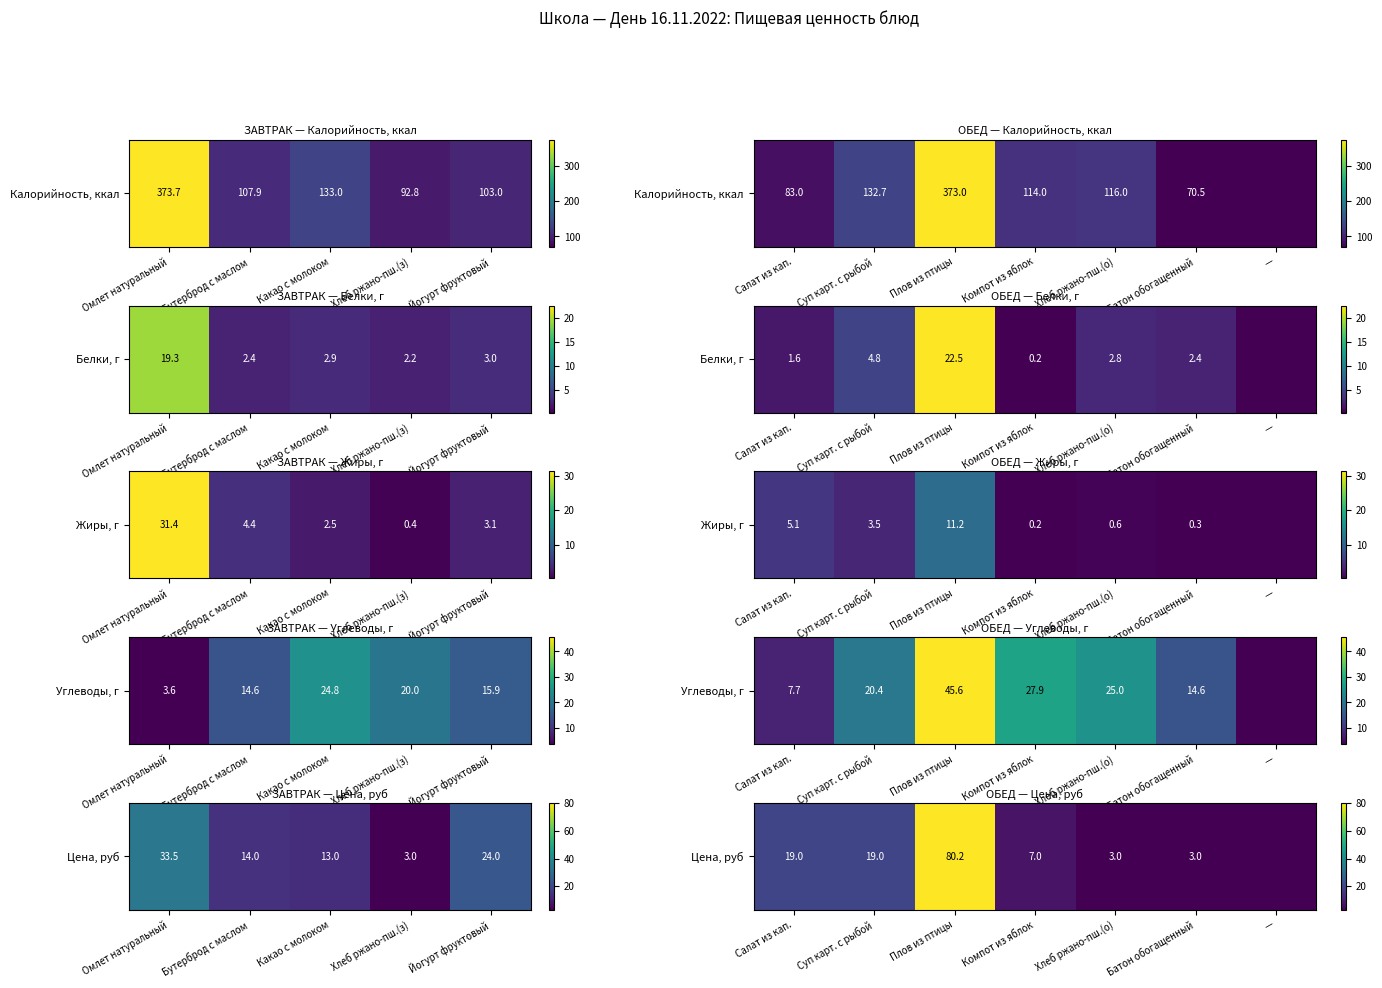

Where does the data first go above 7?

Салат из кап.